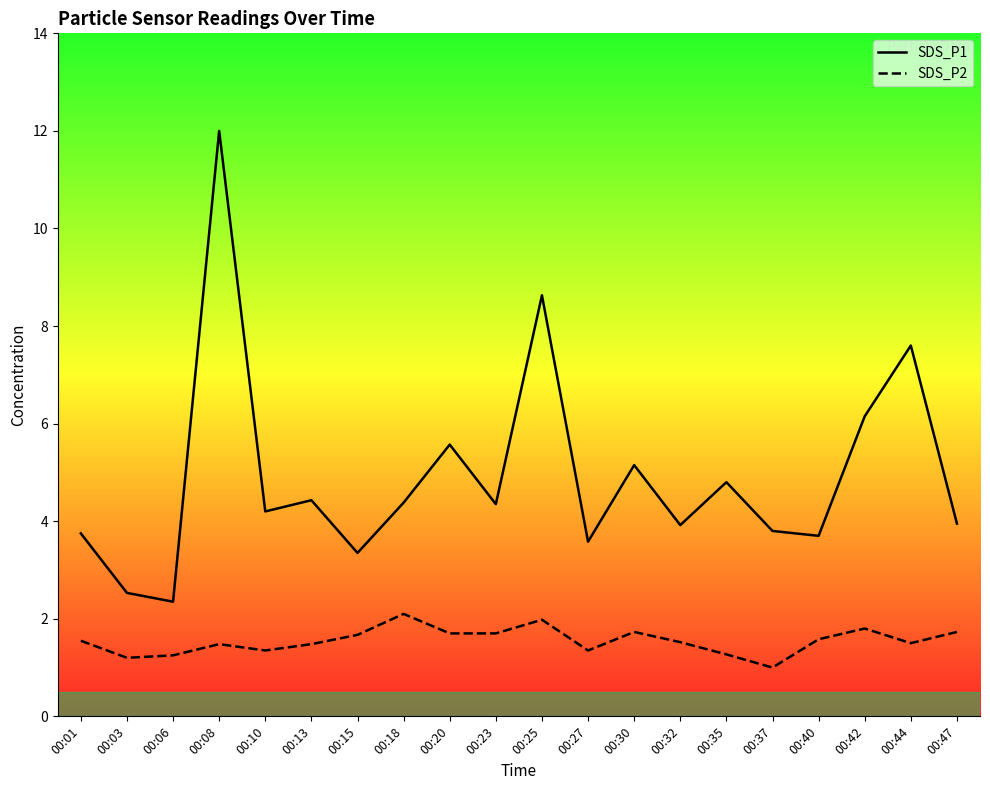

Between 00:42 and 00:25, which is larger?

00:25